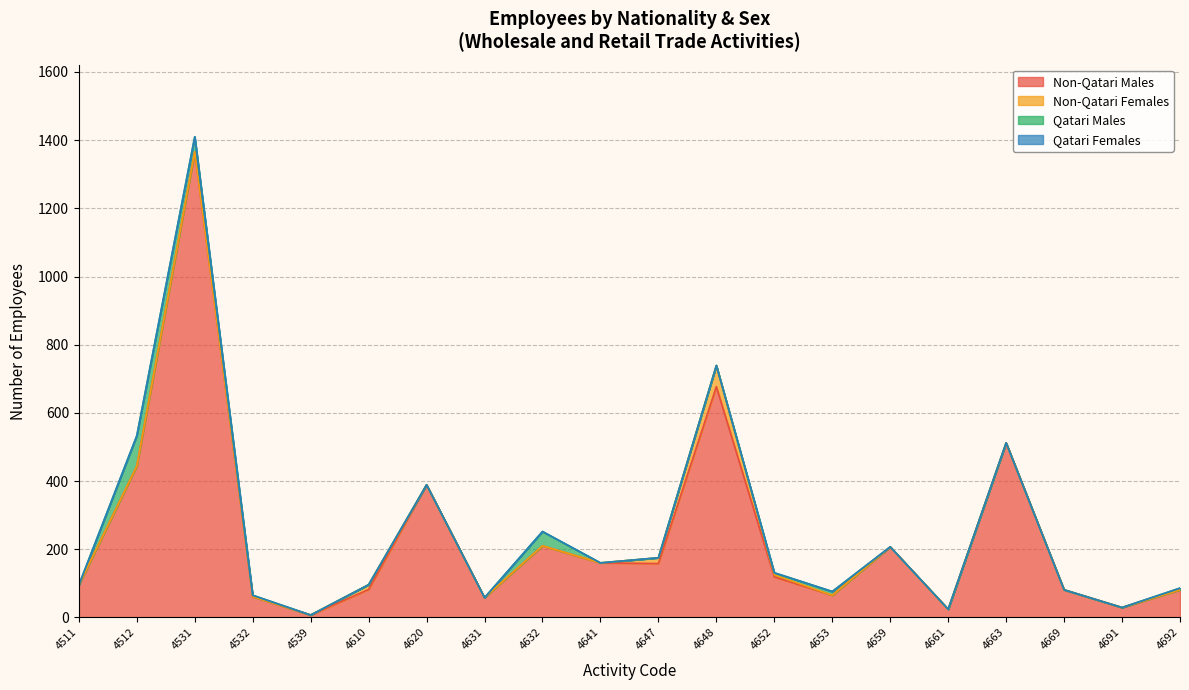

Which series has the widest spread of values?

Non-Qatari Males